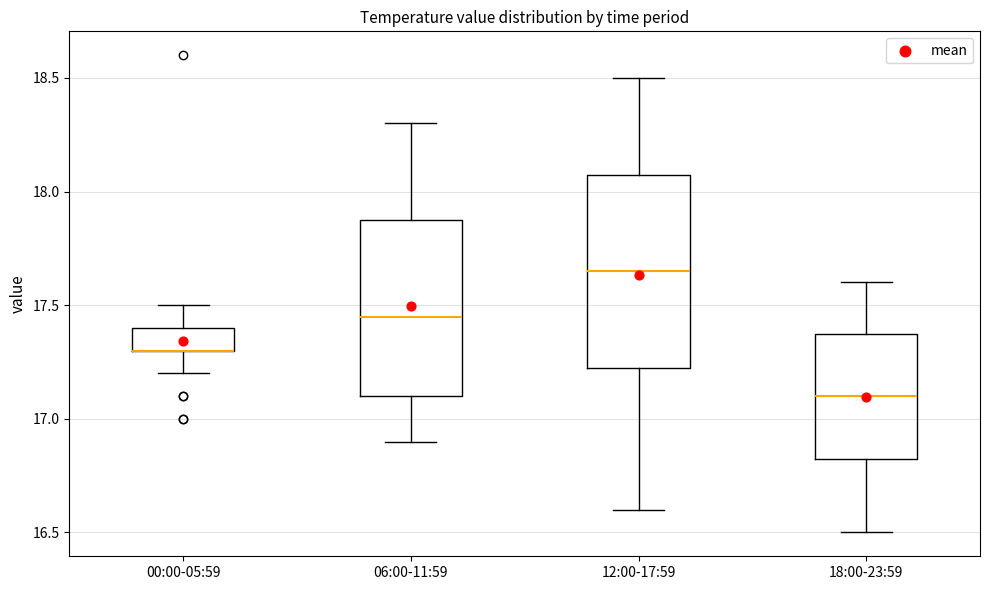

Where does the lower whisker of the box for 12:00-17:59 end on the y-axis? The values are not printed on the chart, so give them approximately, as read against the axis.

16.60